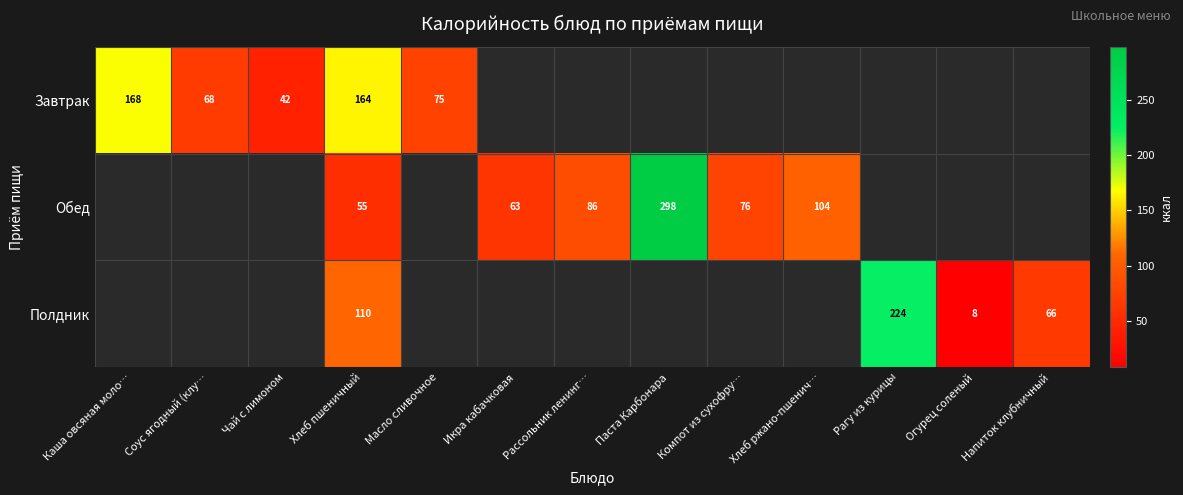

What is the smallest value displayed?

8.4